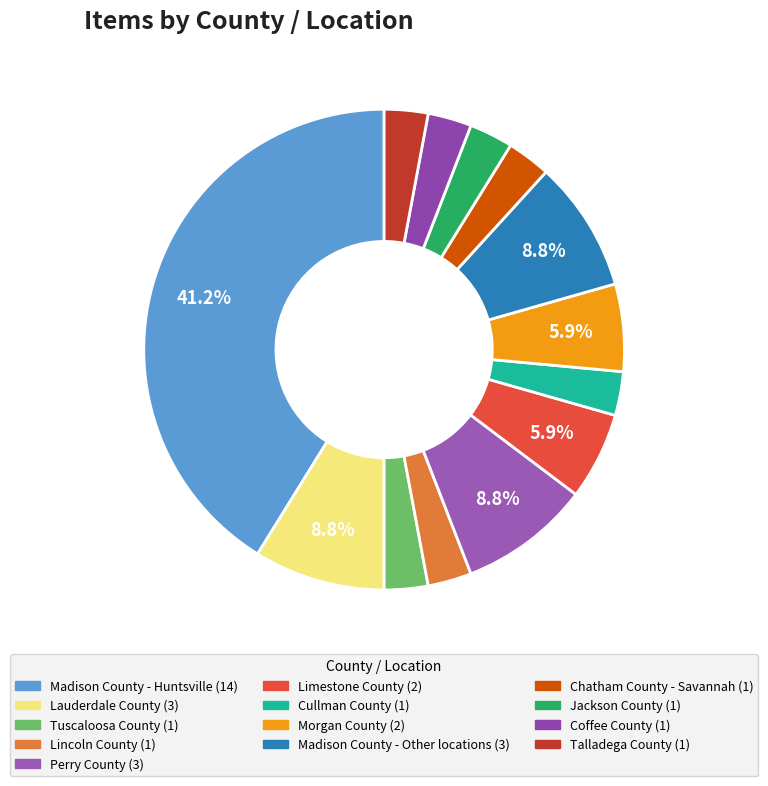

To the nearest percent, what is the difference between the Madison County - Other locations and Limestone County slice percentages?

3%